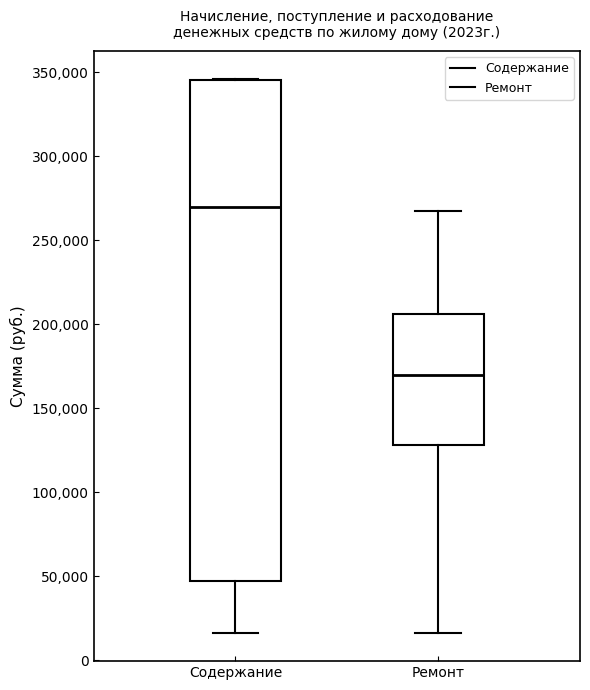

Which box has the lowest median line?

Ремонт